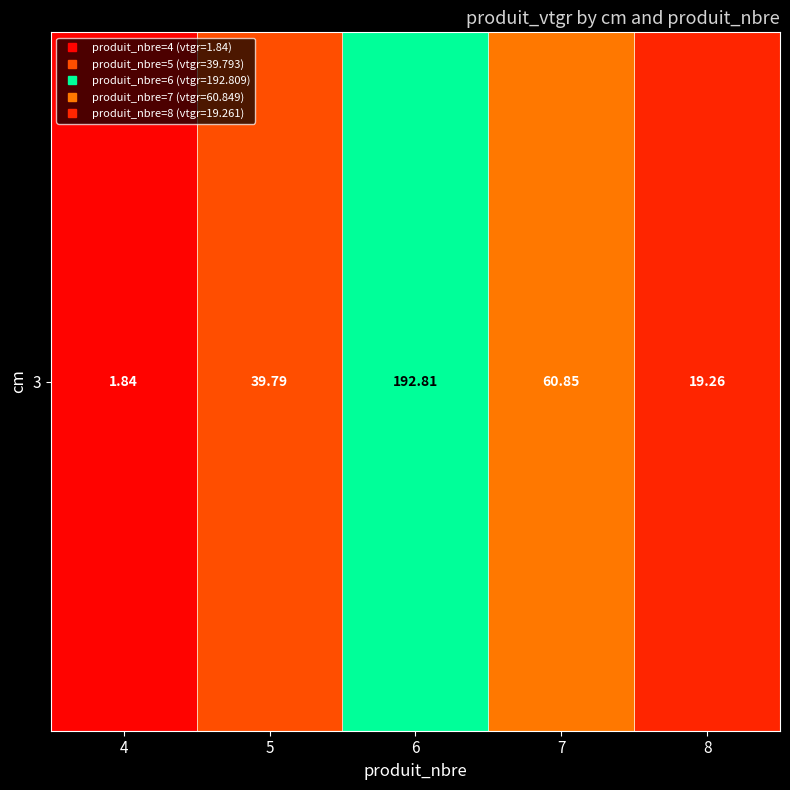

List the labels in order of value, smallest first.

4, 8, 5, 7, 6